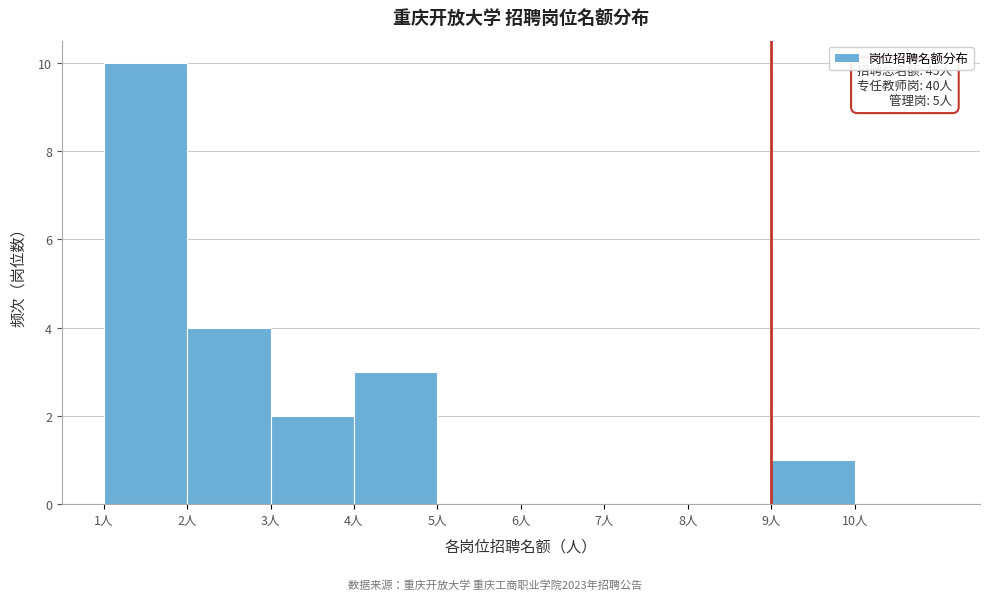

Over which range of the x-axis is the bar tallest?

1 to 2